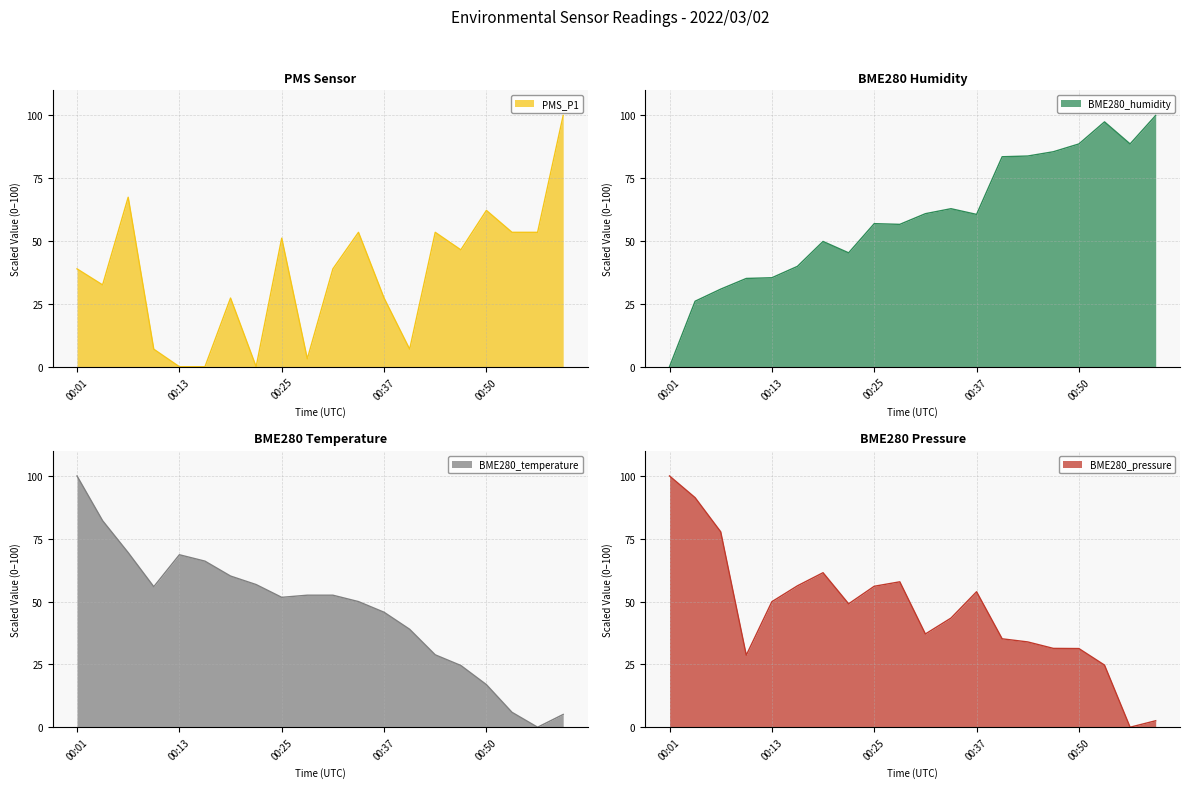

What is the difference between the maximum and second lowest values in the PMS_P1 series?

100.0